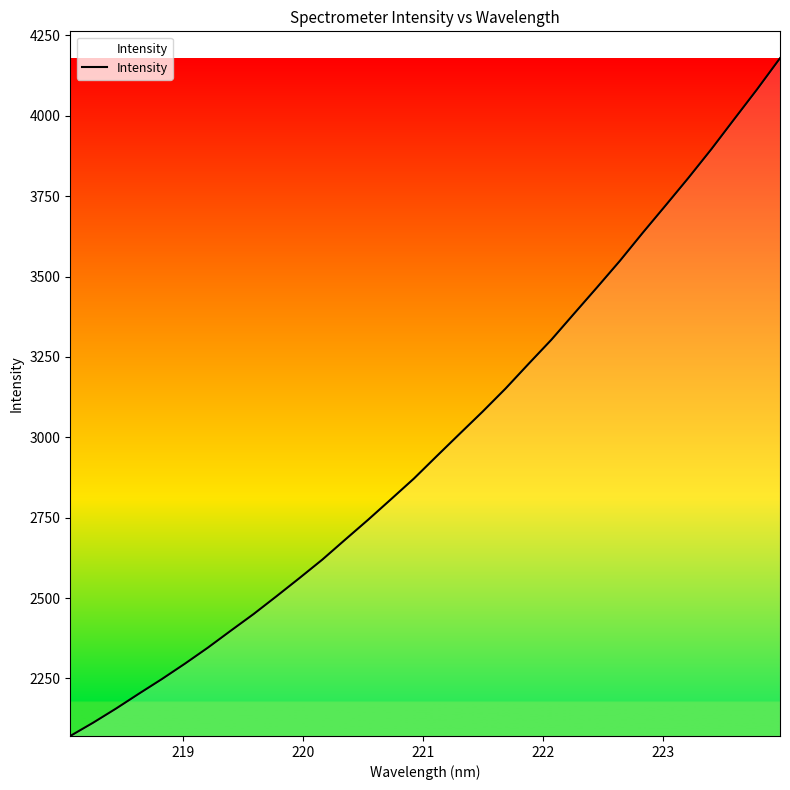

What is the smallest value displayed?

2071.1